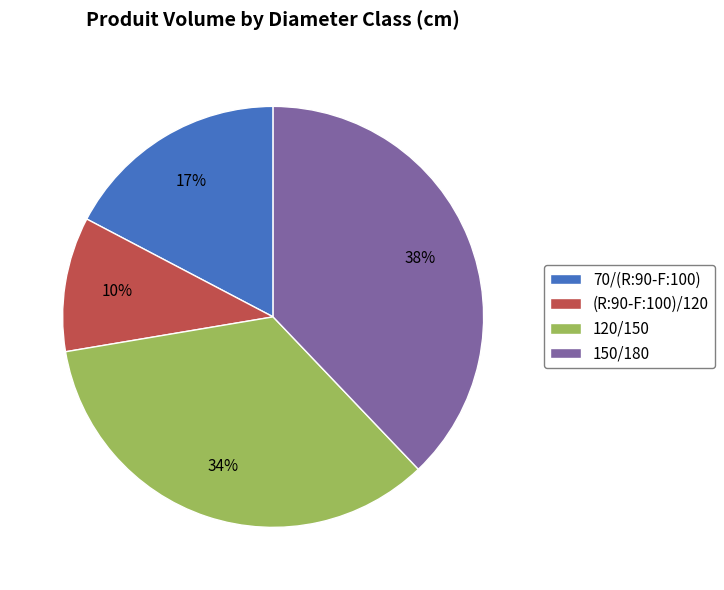

Between (R:90-F:100)/120 and 70/(R:90-F:100), which is larger?

70/(R:90-F:100)